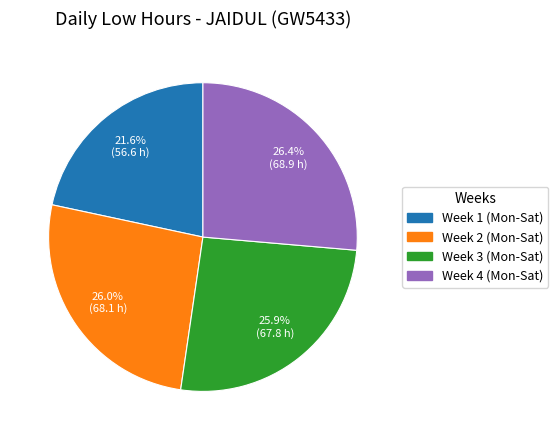

Does any single category account for the majority?

No